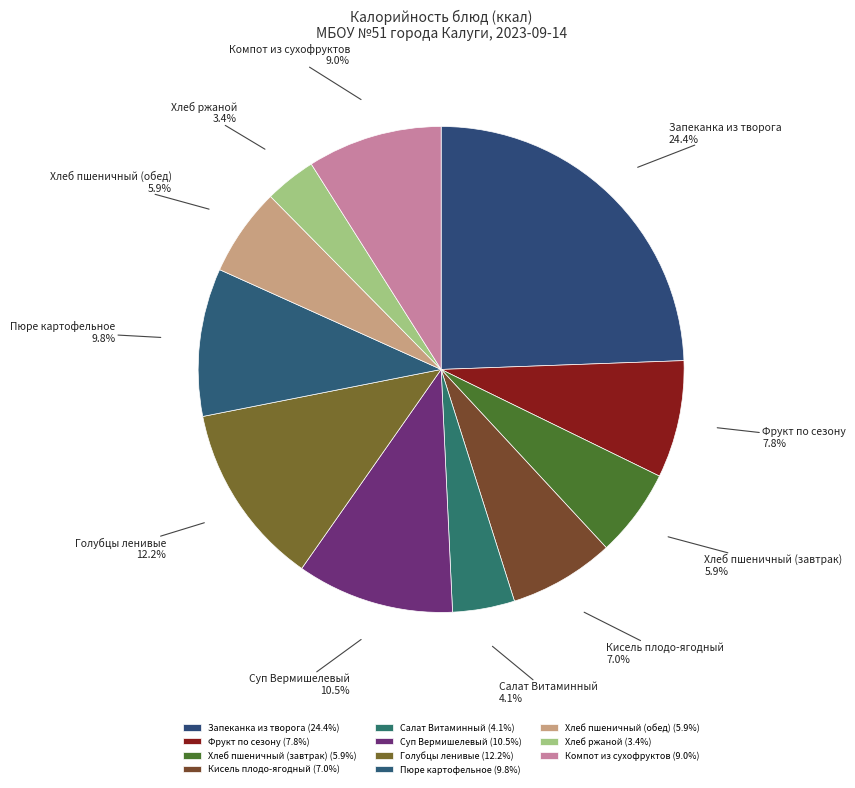

Which slice is the smallest?

Хлеб ржаной